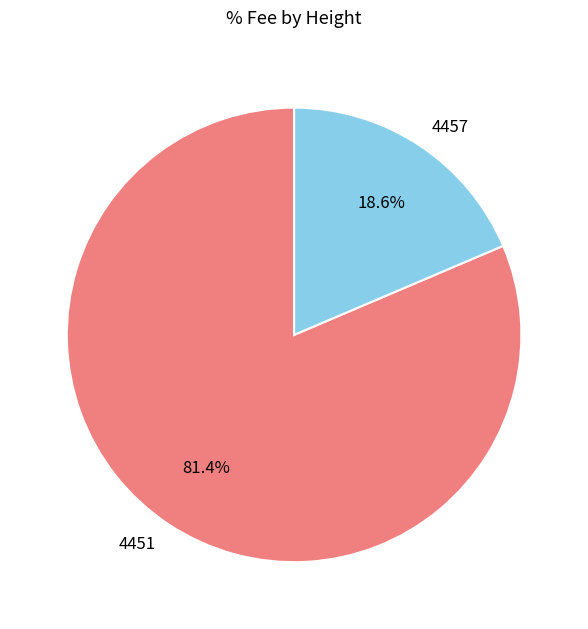

Which slice is the largest?

4451